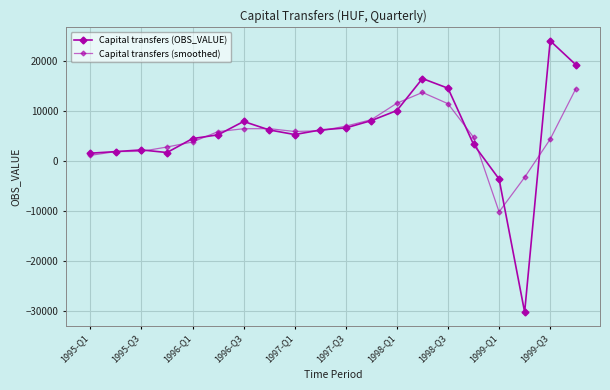

Rank the series by their average value, from highest to lowest.

Capital transfers (OBS_VALUE), Capital transfers (smoothed)